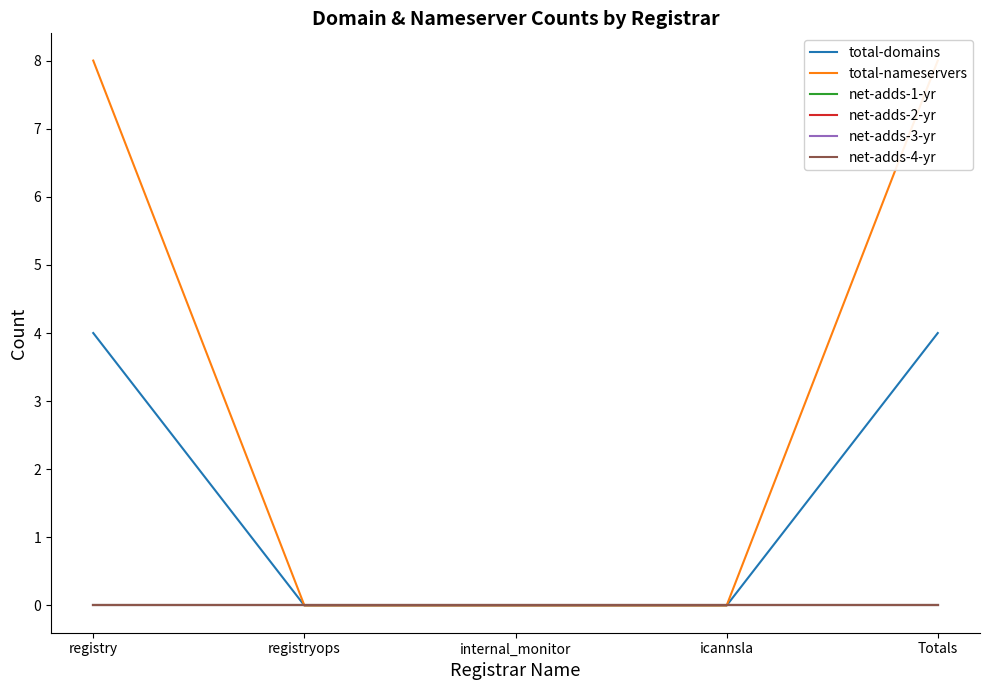

What is the label of the 3rd point from the left?

internal_monitor